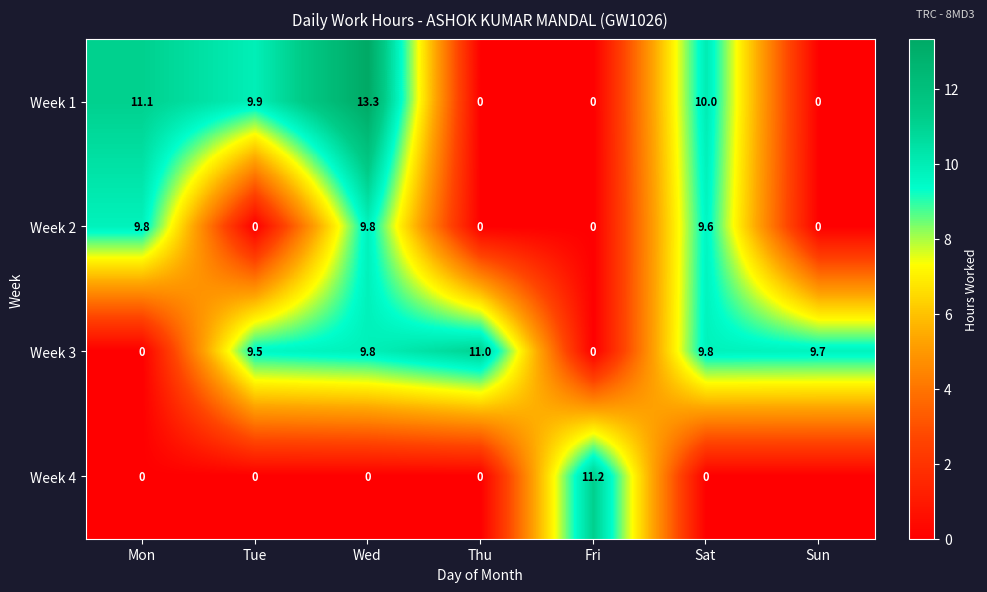

What is the difference between the Week 3 values at Tue and Thu?

1.5